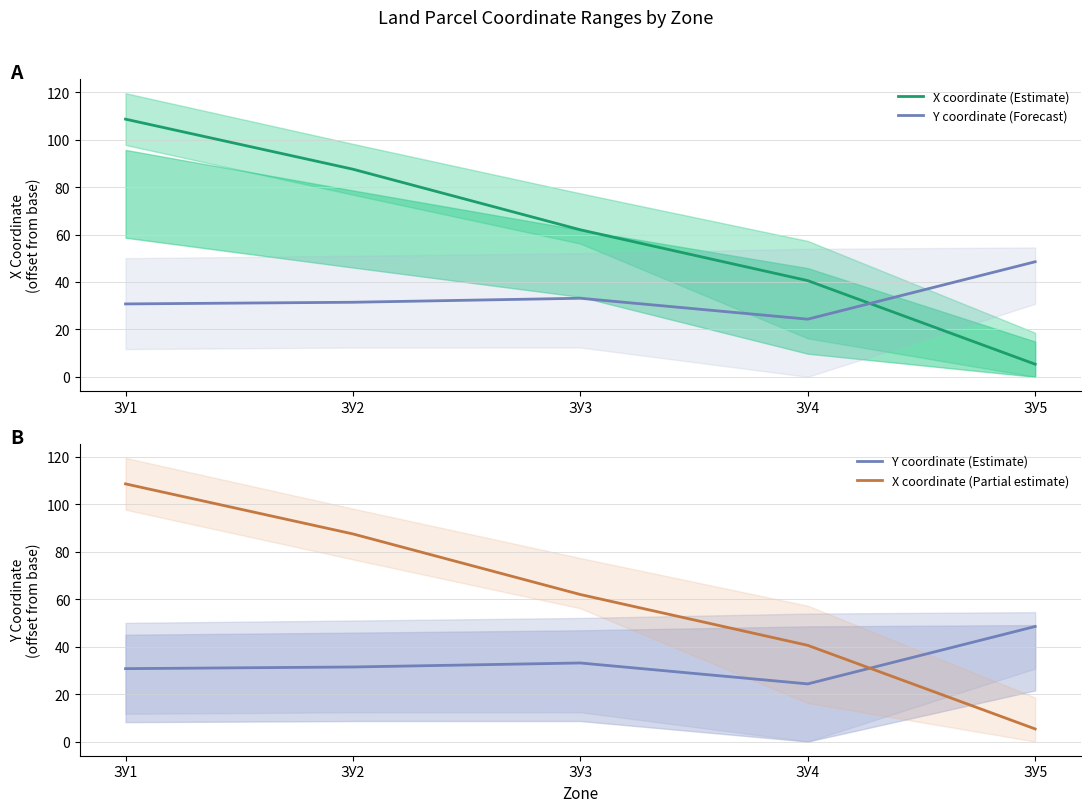

Which series has the largest total across all categories?

X coordinate (Estimate)